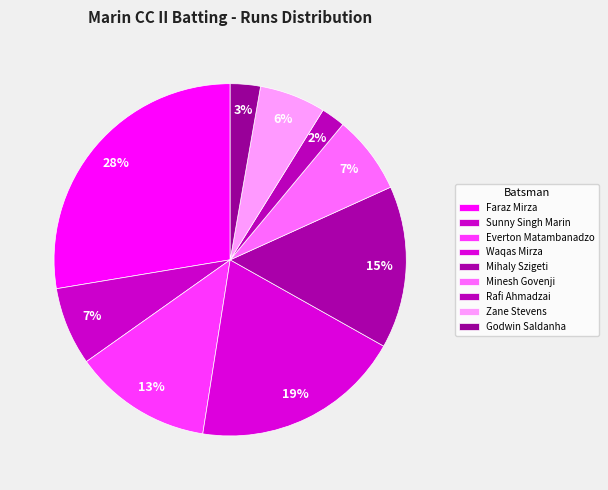

Combined, do Rafi Ahmadzai and Faraz Mirza account for over 50%?

No